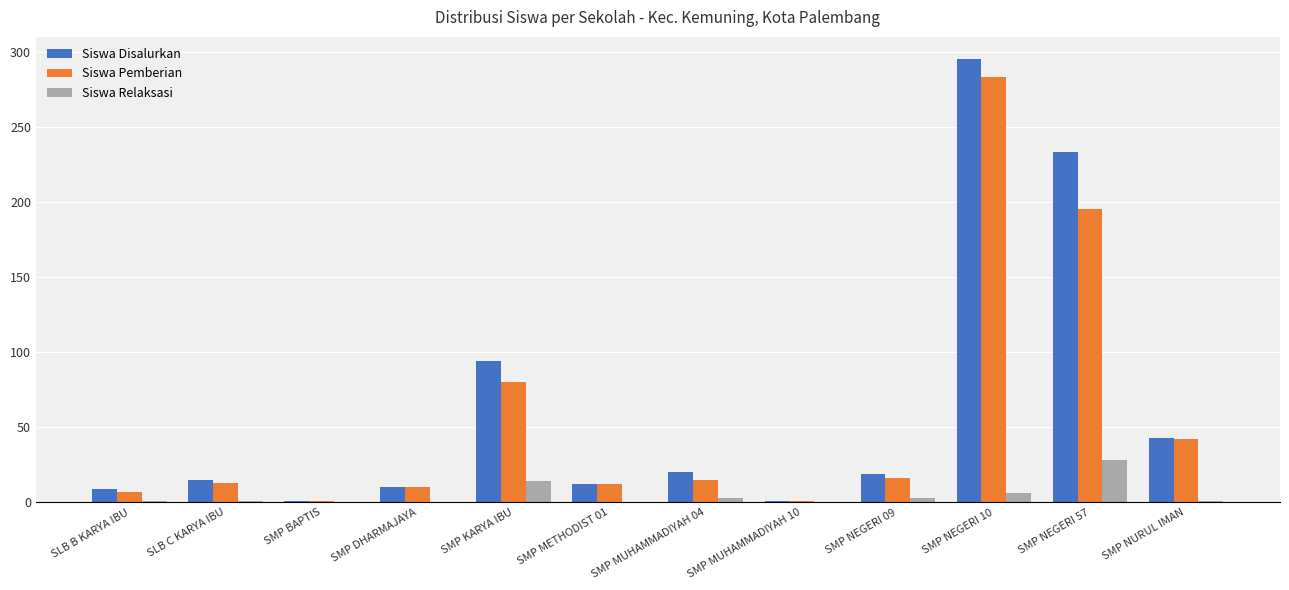

What is the sum of all Siswa Pemberian values?

675